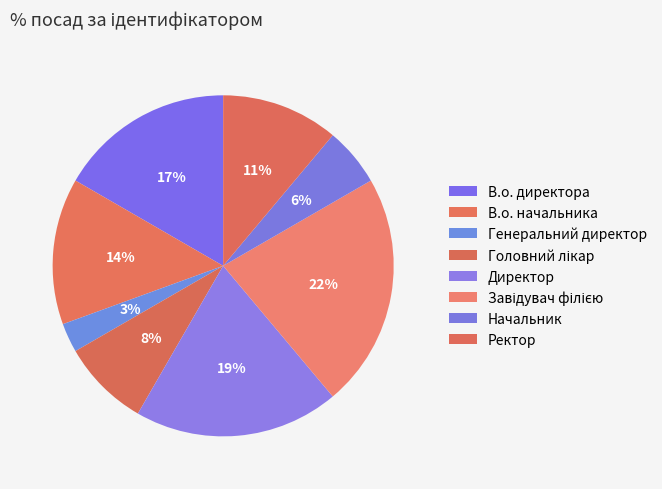

To the nearest percent, what is the average slice percentage?

12%